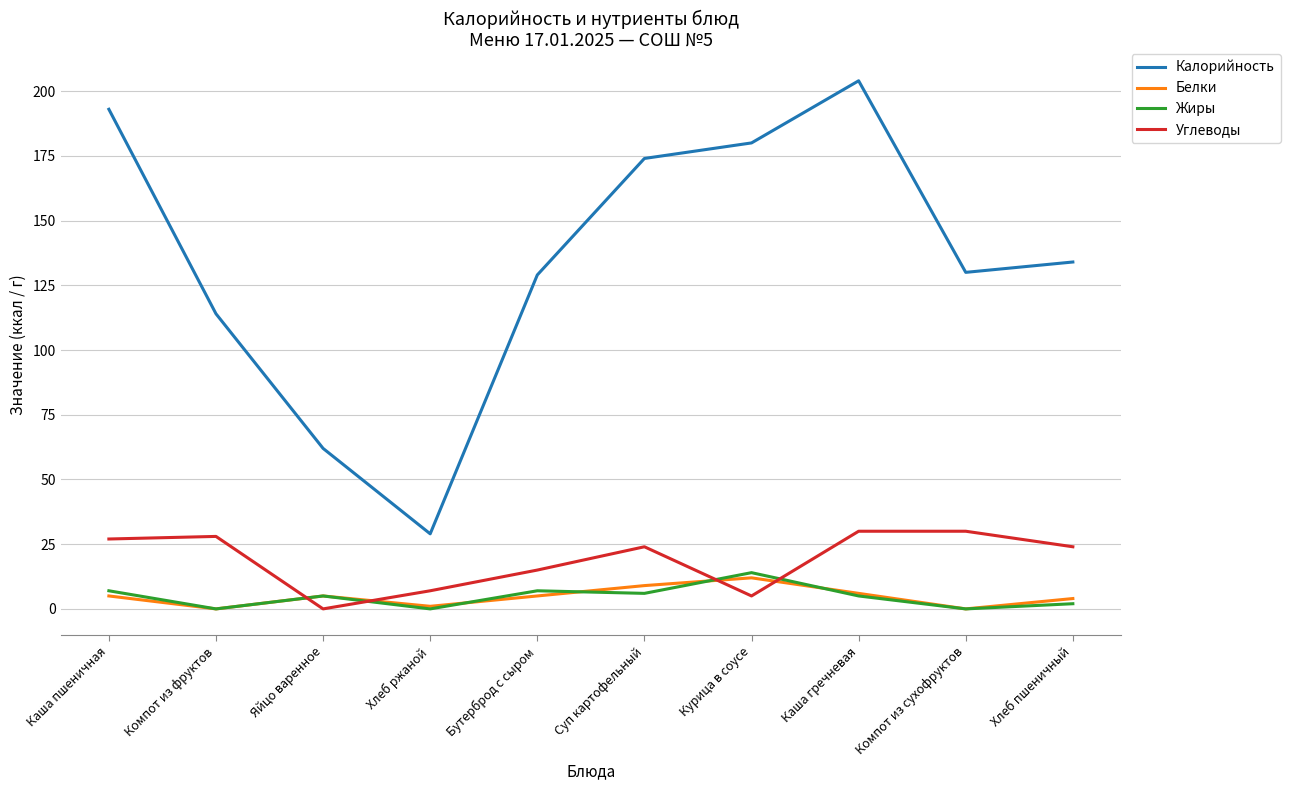

What position from the right is Суп картофельный?

5